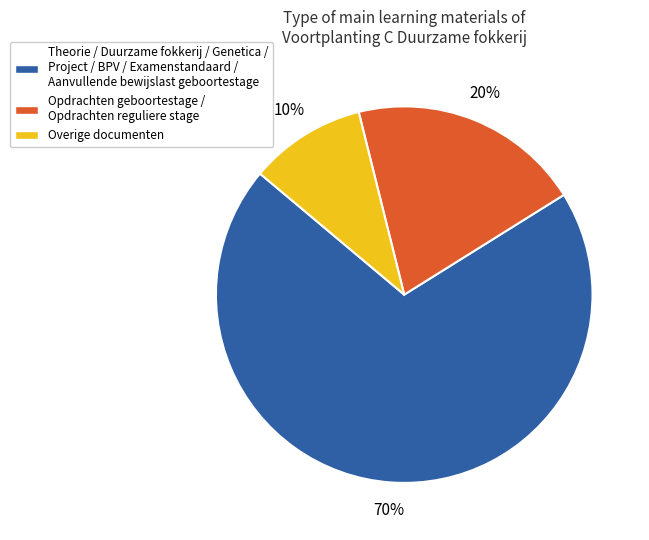

To the nearest percent, what is the difference between the largest and smallest slice percentages?

60%